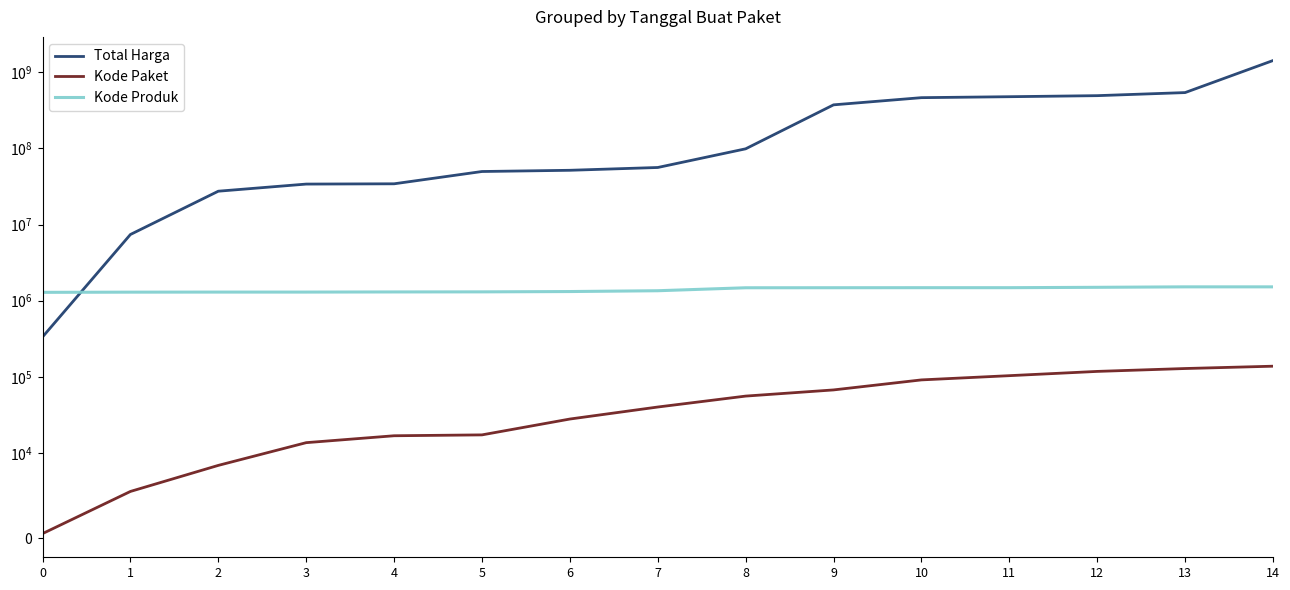

How many data points does each series have?

15